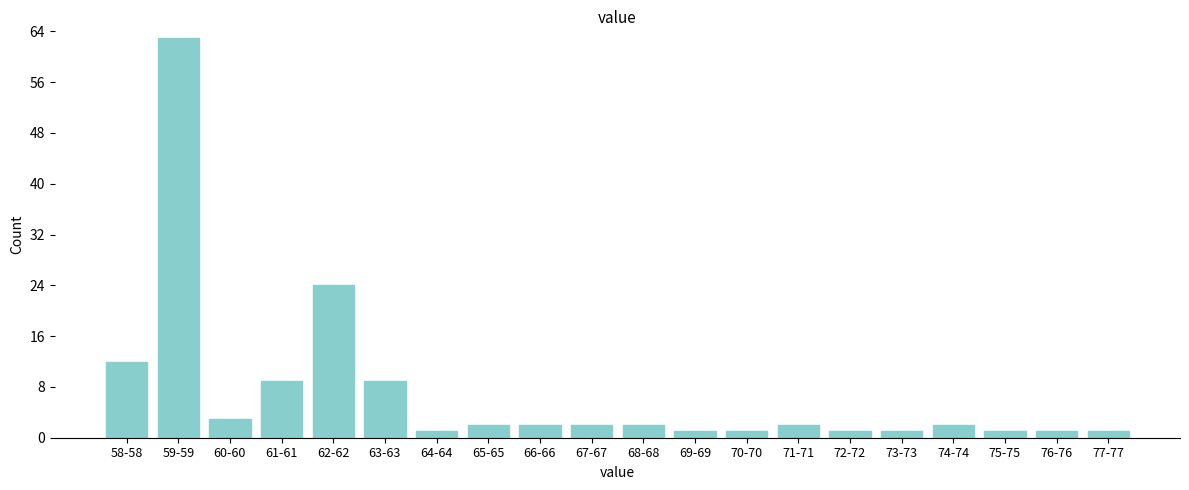

Reading left to right, list all the values displayed in this chart.

12	63	3	9	24	9	1	2	2	2	2	1	1	2	1	1	2	1	1	1